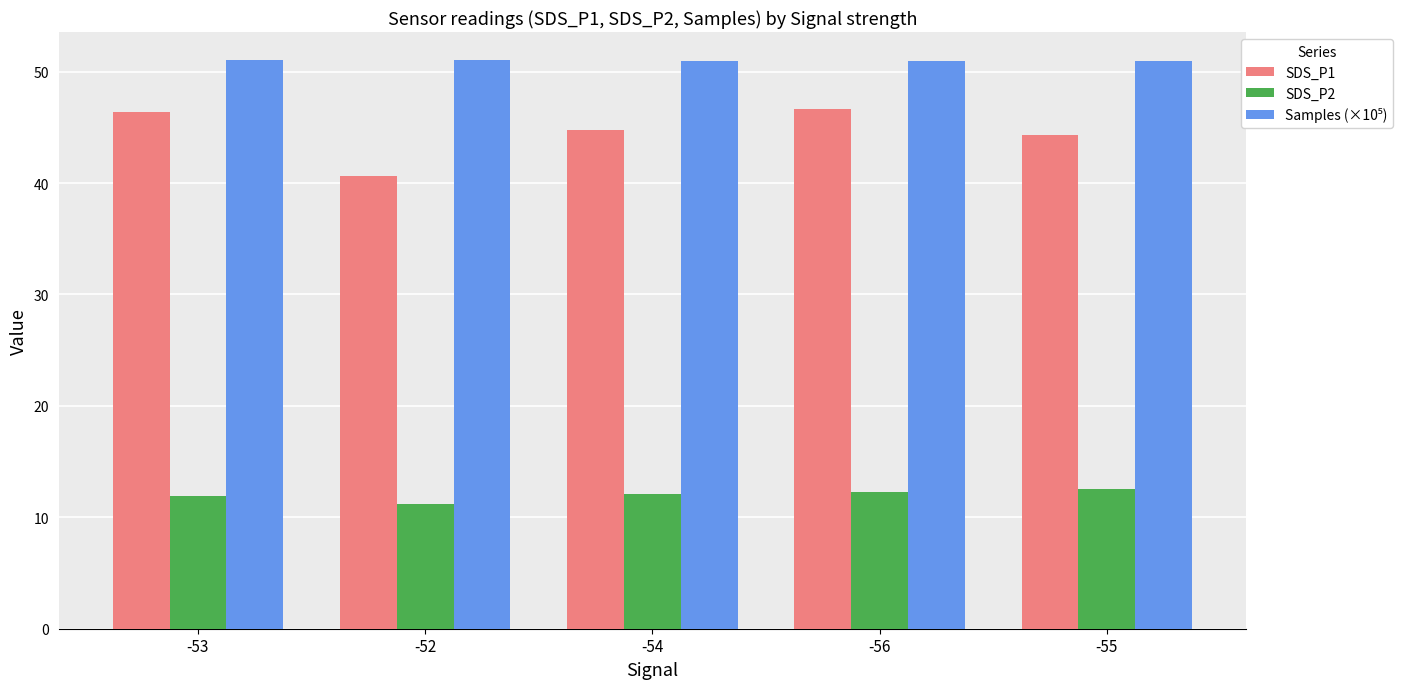

Which category has the lowest value in the SDS_P2 series?

-52